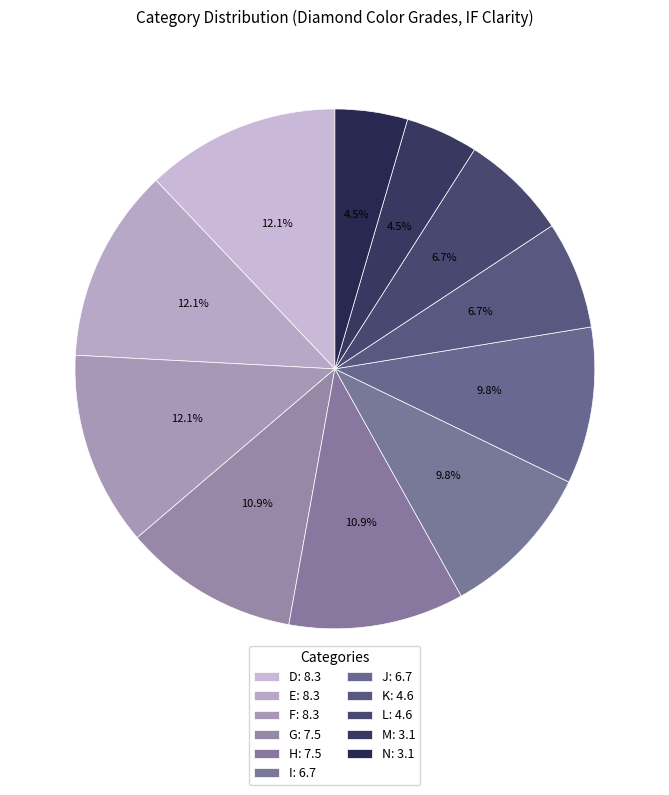

How many slices are in this pie chart?

11